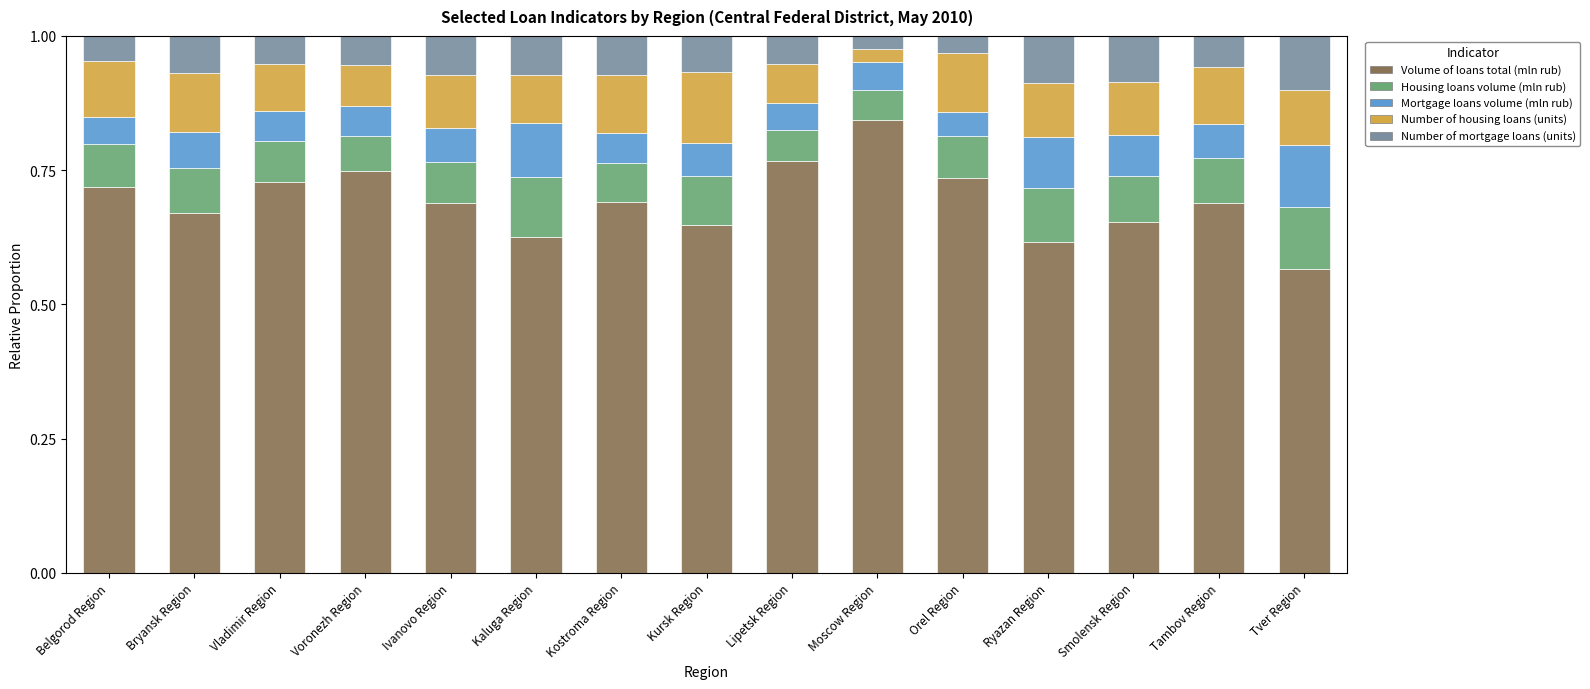

Does the chart contain any negative values?

No